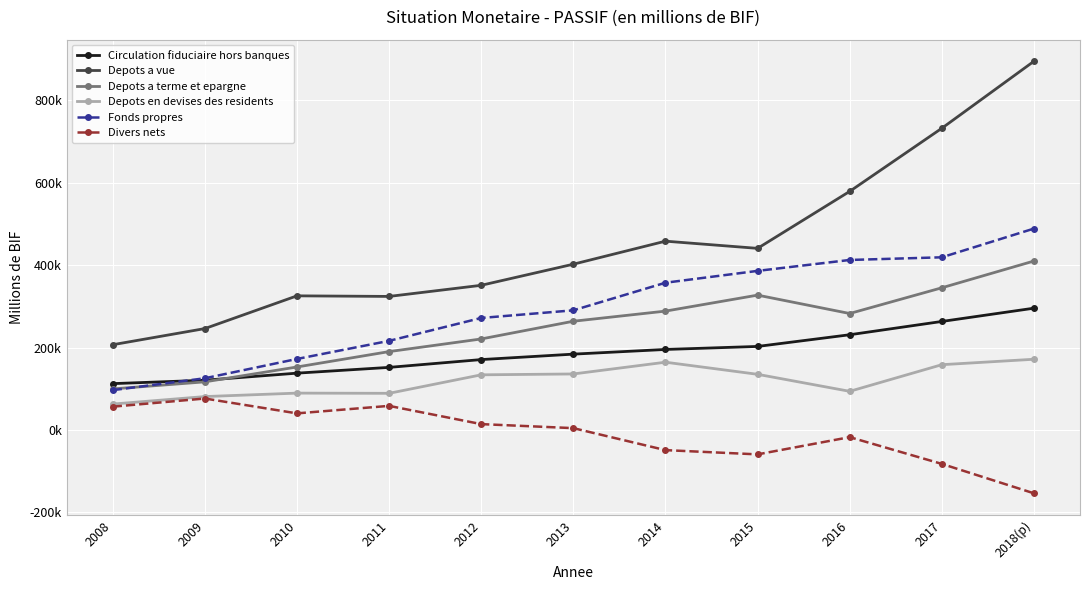

Does the chart have visible grid lines?

Yes